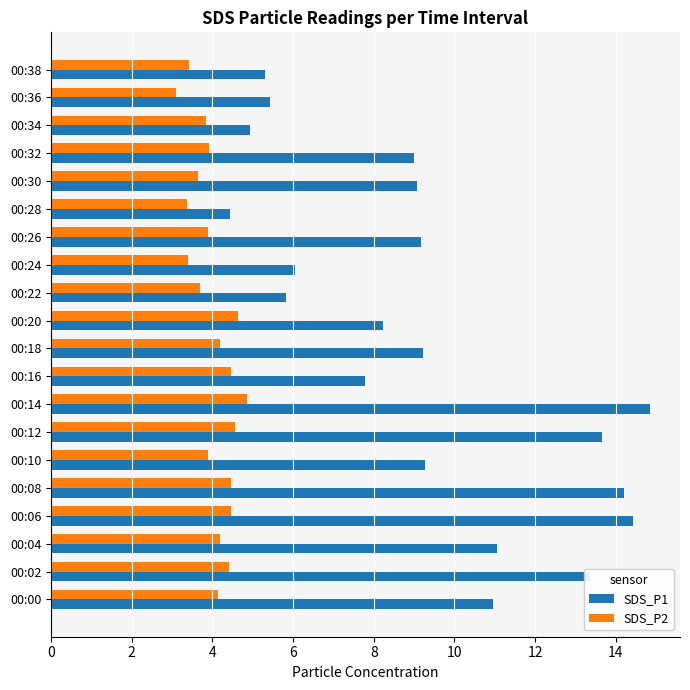

Which label corresponds to the smallest value in the chart?

00:36